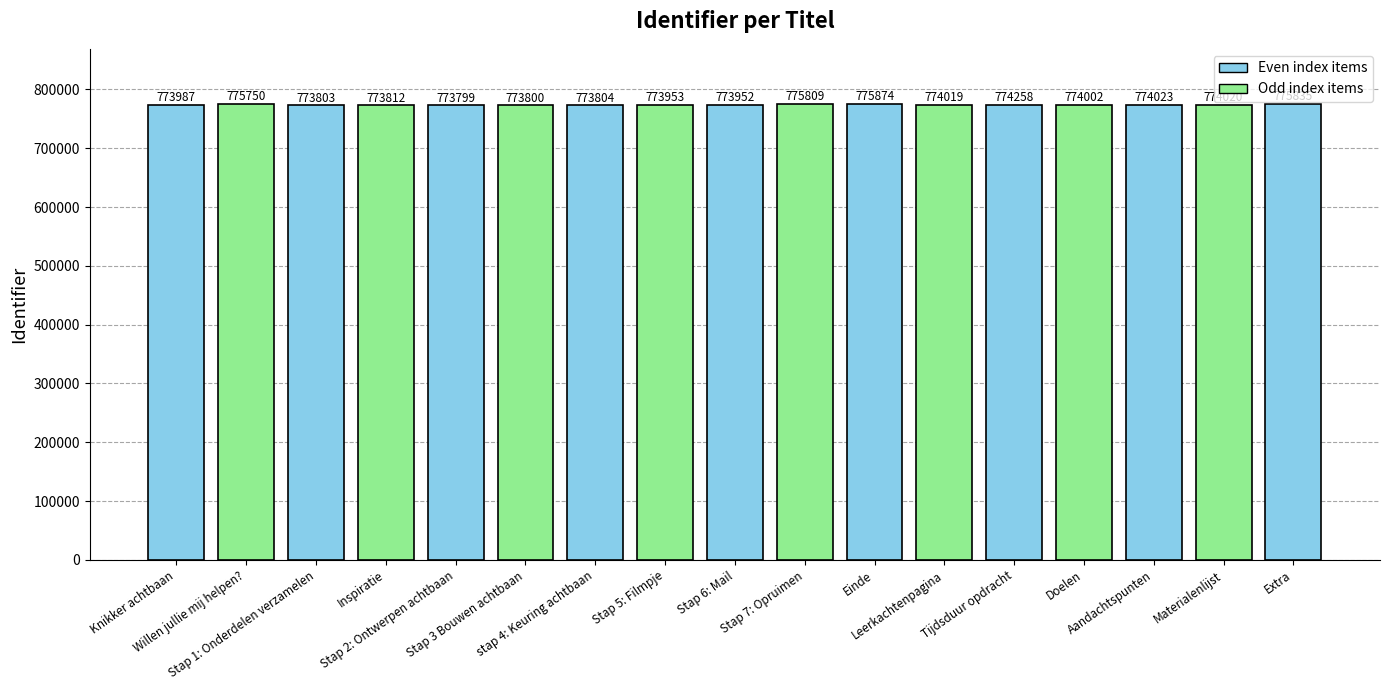

Which label corresponds to the smallest value in the chart?

Stap 2: Ontwerpen achtbaan